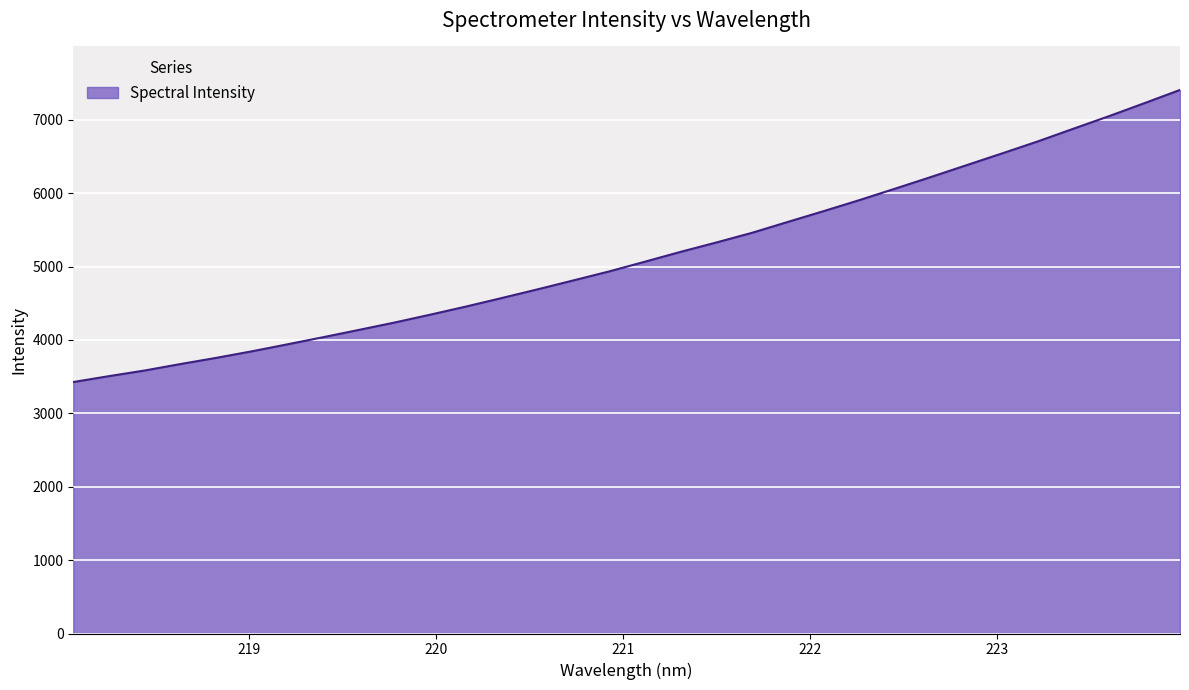

What is the difference between the maximum and minimum values?

3980.1